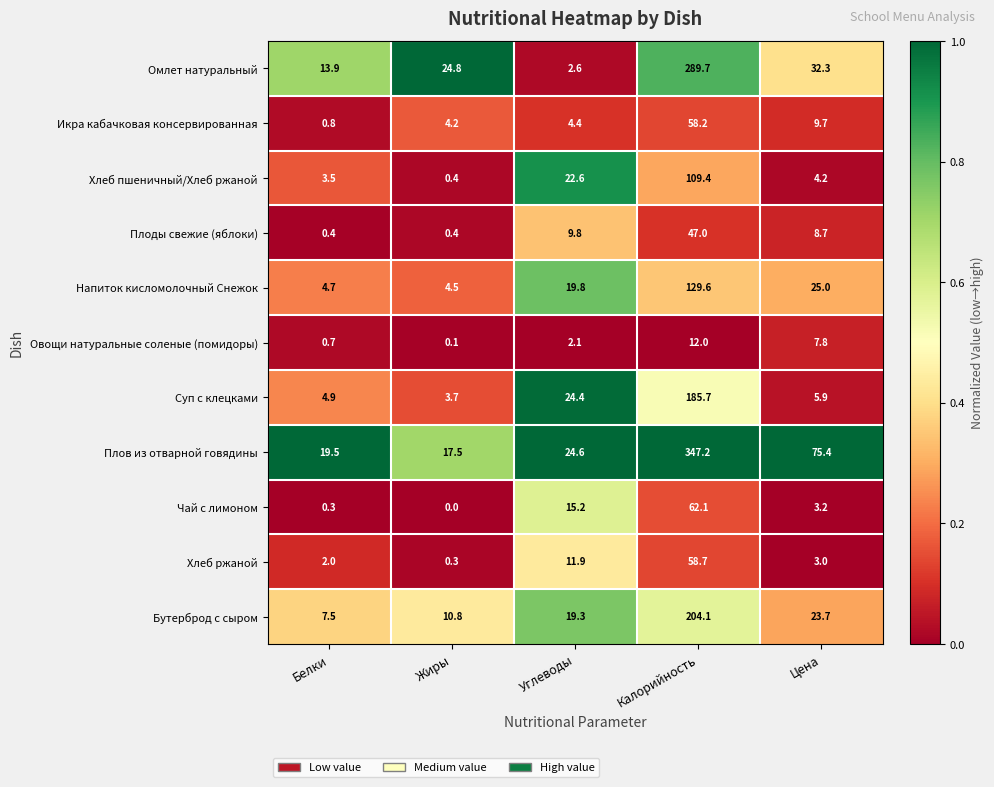

Is the value of Хлеб ржаной at Цена greater than the value of Хлеб пшеничный/Хлеб ржаной at Белки?

No